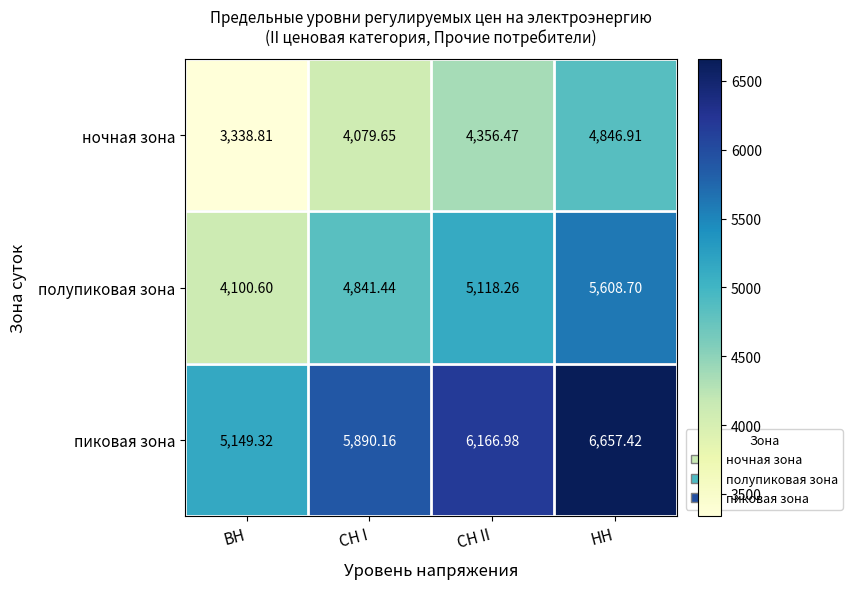

At which label is полупиковая зона closest to 4854?

СН I